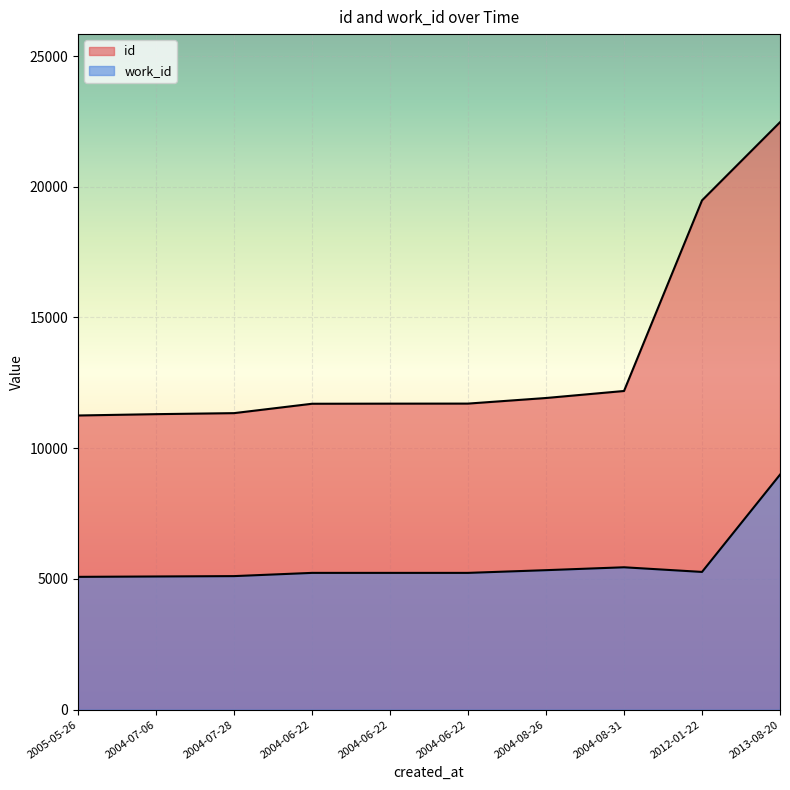

True or false: id and work_id cross at least once.

False